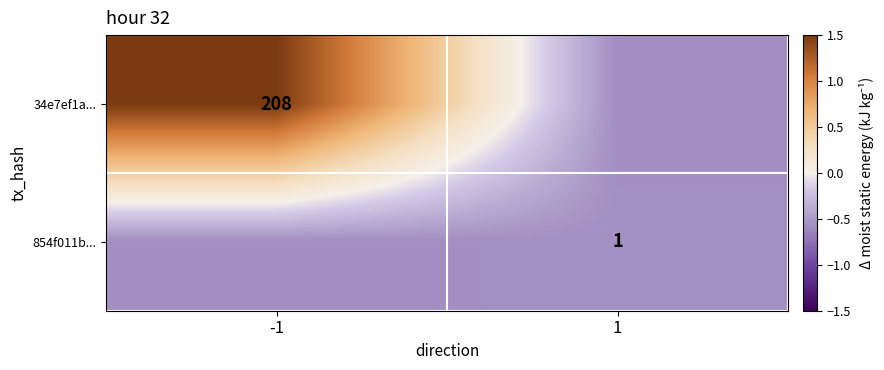

List the series in order of their overall mean, lowest first.

854f011b..., 34e7ef1a...